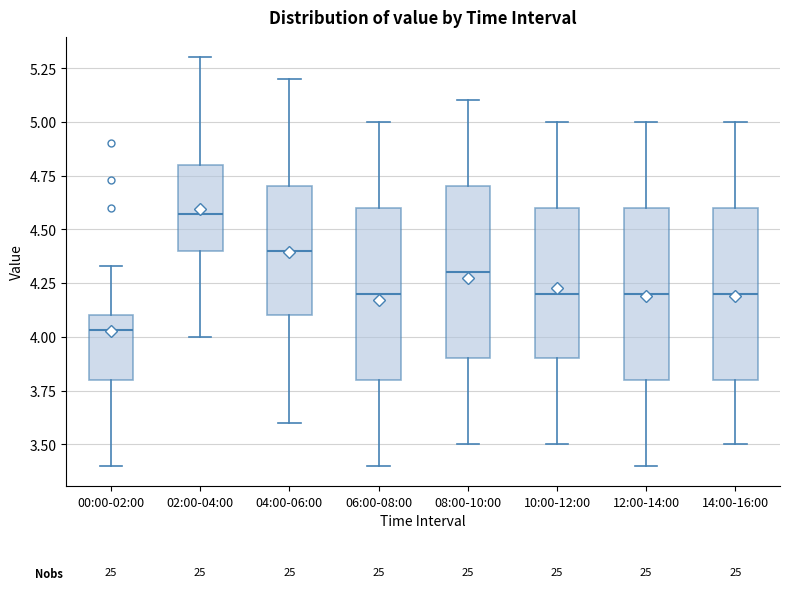

Reading left to right, transcribe this box plot: for each box, give where its median line is, the range the box spans, and where its two whiskers end, as read against the y-axis. The values are not printed on the chart, so give them approximately, as read against the axis.

00:00-02:00: median 4.05, box 3.80 to 4.10, whiskers 3.40 to 4.35
02:00-04:00: median 4.55, box 4.40 to 4.80, whiskers 4.00 to 5.30
04:00-06:00: median 4.40, box 4.10 to 4.70, whiskers 3.60 to 5.20
06:00-08:00: median 4.20, box 3.80 to 4.60, whiskers 3.40 to 5.00
08:00-10:00: median 4.30, box 3.90 to 4.70, whiskers 3.50 to 5.10
10:00-12:00: median 4.20, box 3.90 to 4.60, whiskers 3.50 to 5.00
12:00-14:00: median 4.20, box 3.80 to 4.60, whiskers 3.40 to 5.00
14:00-16:00: median 4.20, box 3.80 to 4.60, whiskers 3.50 to 5.00